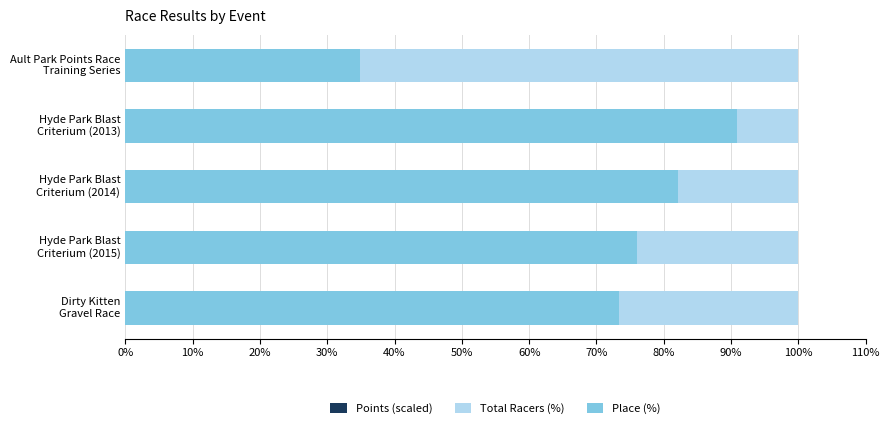

The value of Points (scaled) at Dirty Kitten Gravel Race is -55.3. True or false?

False